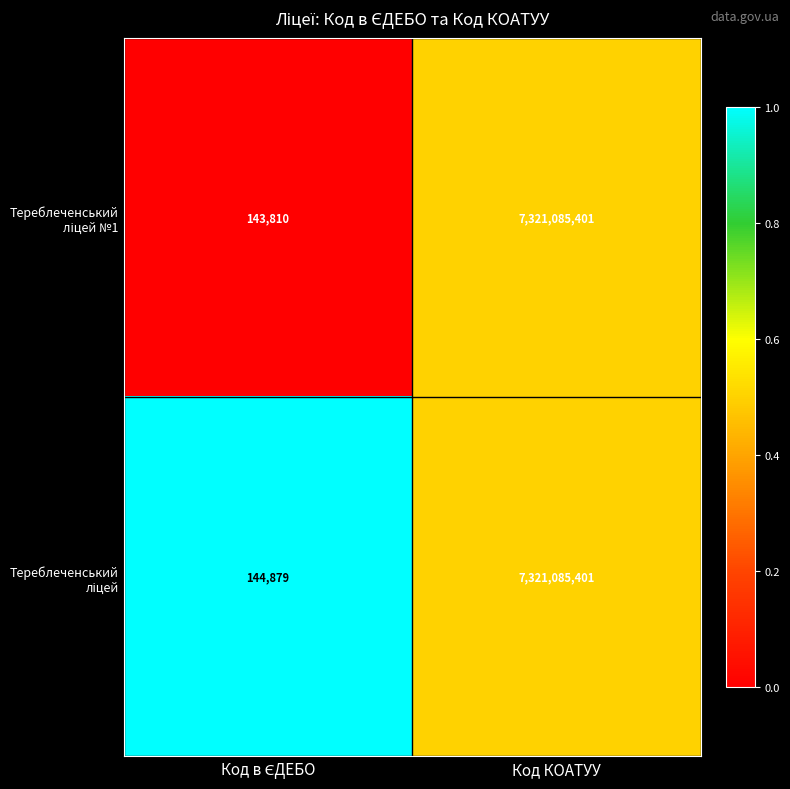

Count the number of data series in this chart.

2